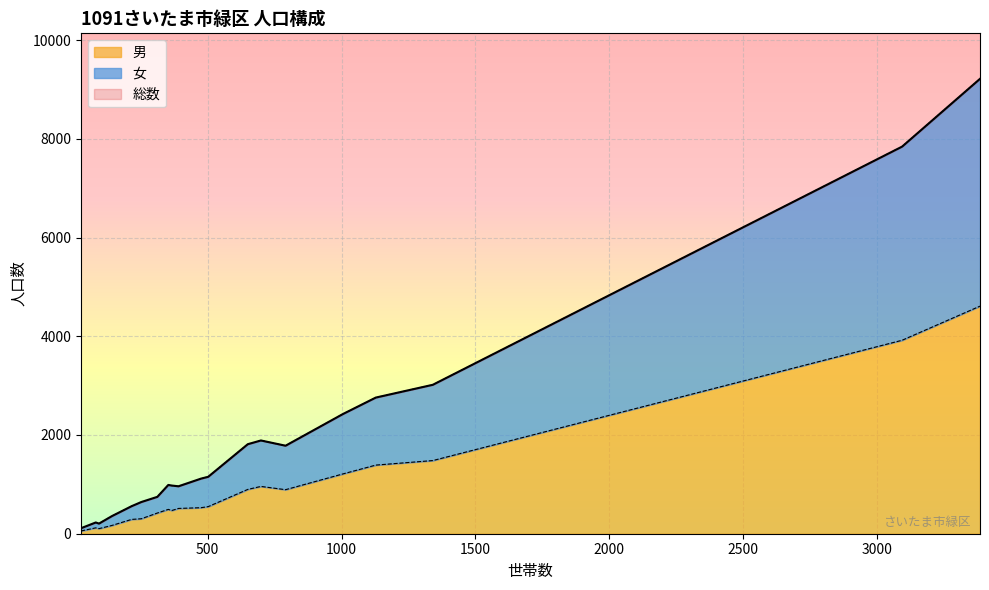

What is the smallest value displayed?

56